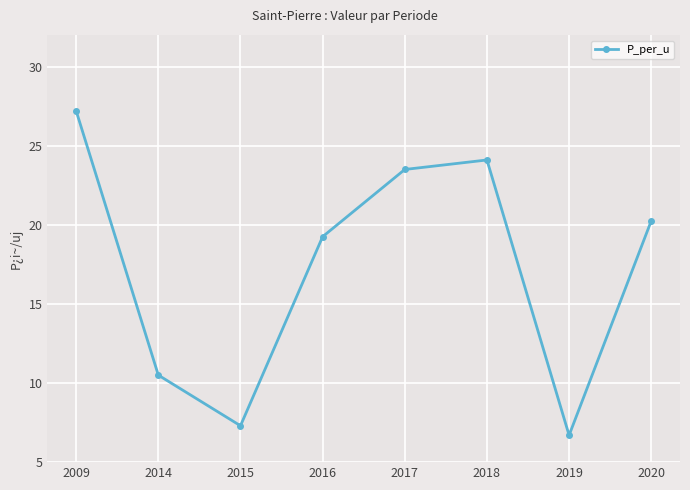

List the labels in order of value, largest first.

2009, 2018, 2017, 2020, 2016, 2014, 2015, 2019